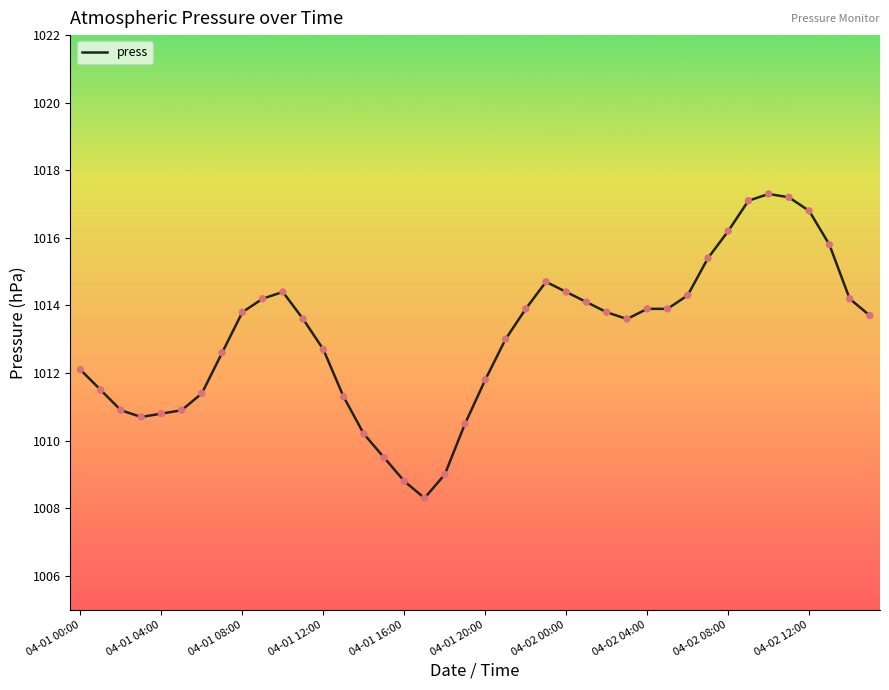

What is the maximum value shown in the chart?

1017.3